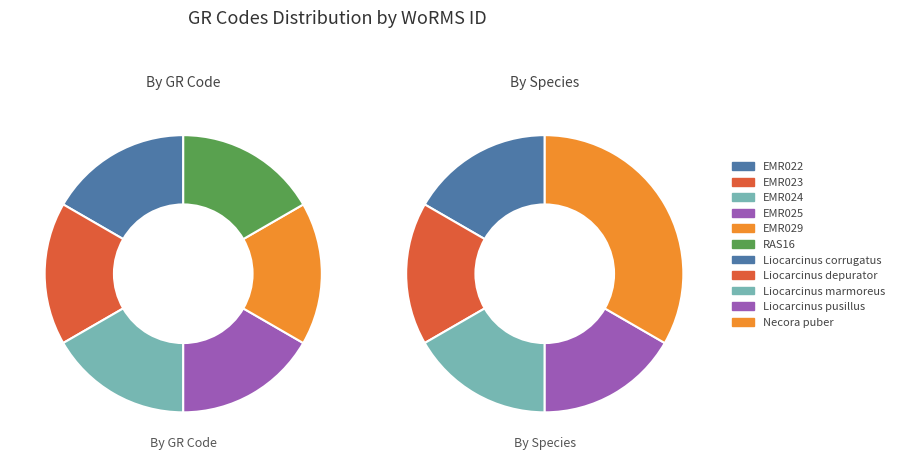

What percentage is NOT represented by EMR023?

83.3%